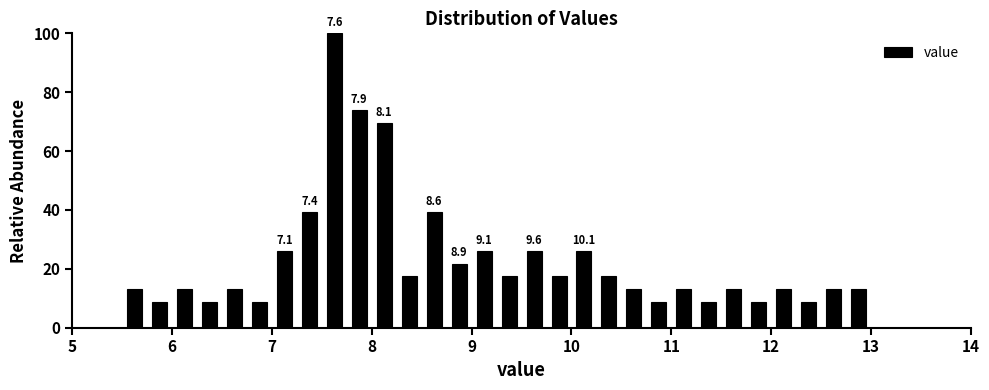

Around what value on the x-axis is the tallest bar? Give the approximate position of its centre, as read against the axis.

7.6